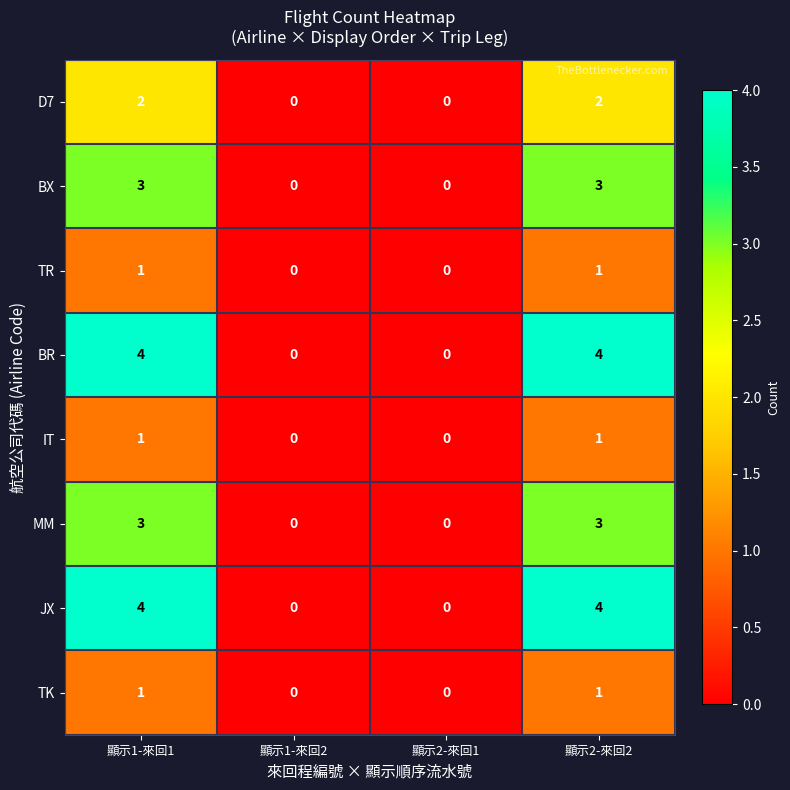

Count the number of data series in this chart.

8